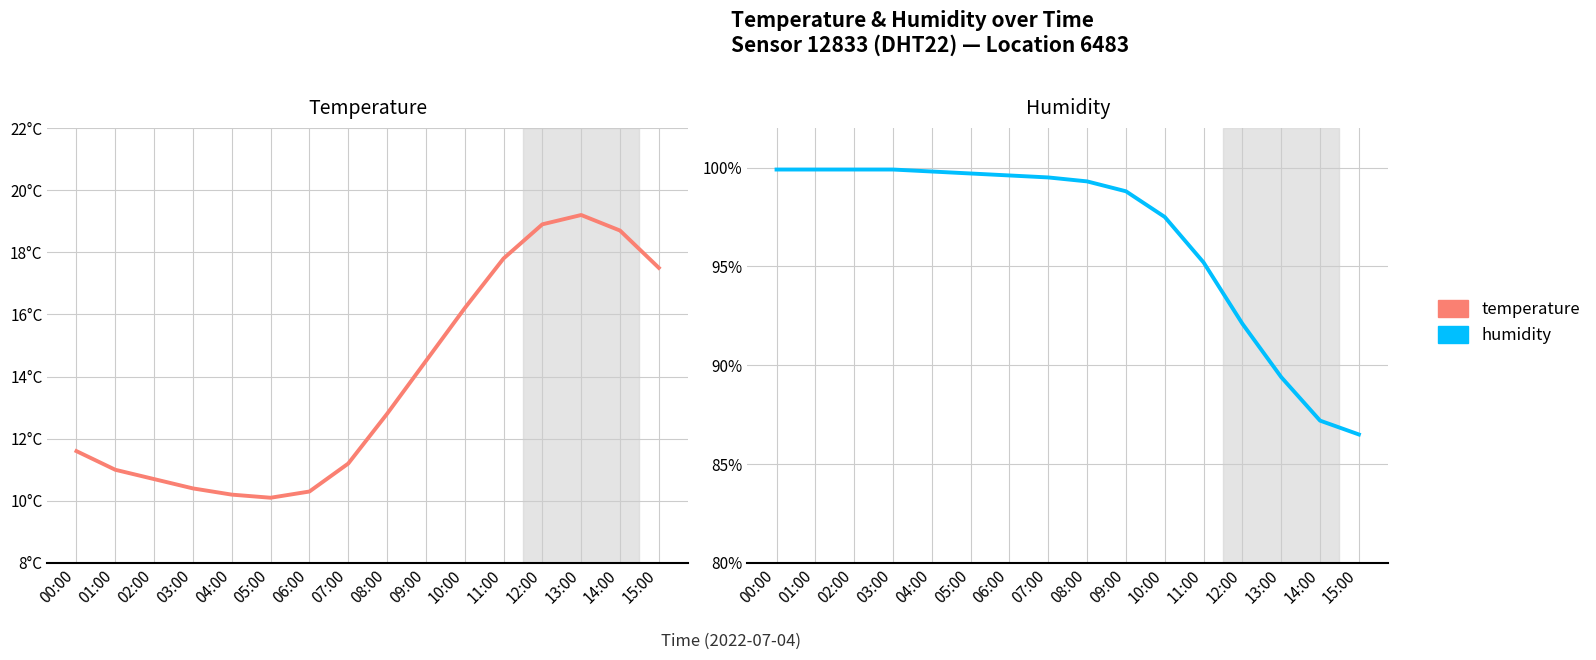

List the labels in order of temperature value, largest first.

13:00, 12:00, 14:00, 11:00, 15:00, 10:00, 09:00, 08:00, 00:00, 07:00, 01:00, 02:00, 03:00, 06:00, 04:00, 05:00